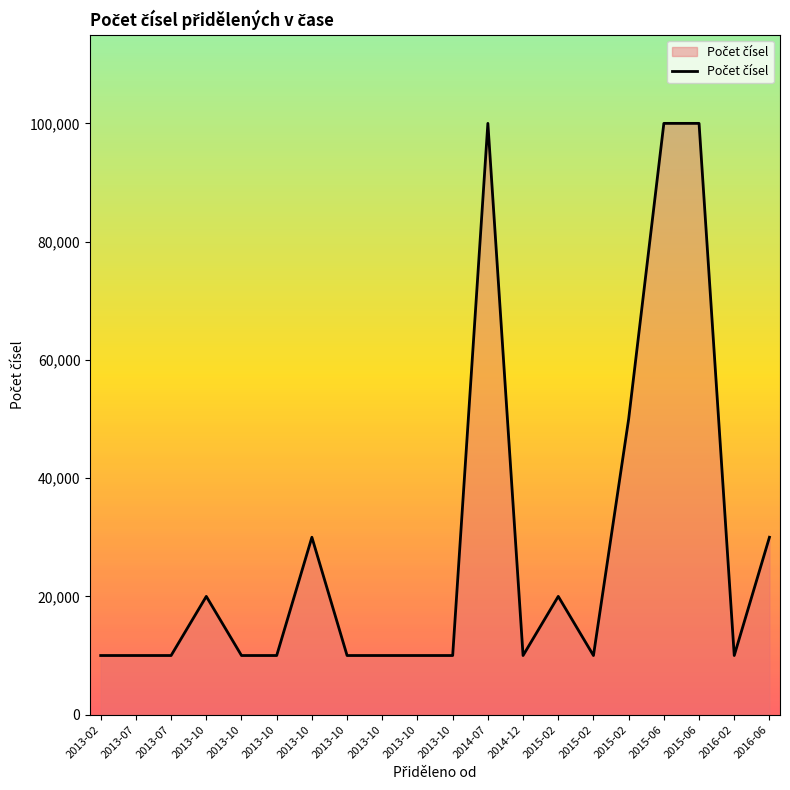

Rank the categories by value from highest to lowest.

2014-07, 2015-06, 2015-06, 2015-02, 2013-10, 2016-06, 2013-10, 2015-02, 2013-02, 2013-07, 2013-07, 2013-10, 2013-10, 2013-10, 2013-10, 2013-10, 2013-10, 2014-12, 2015-02, 2016-02